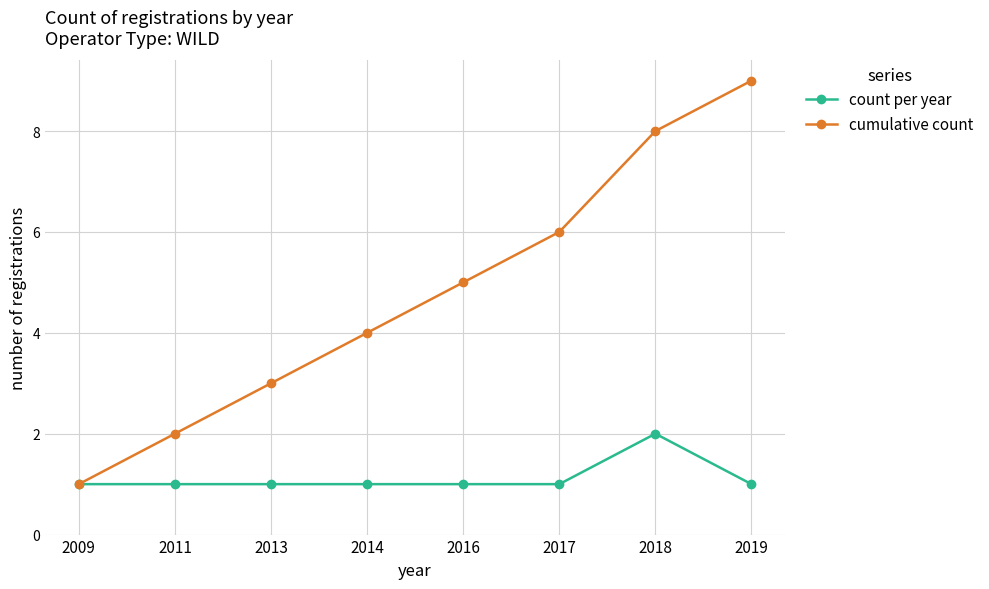

What is the approximate value of count per year at 2009?

1